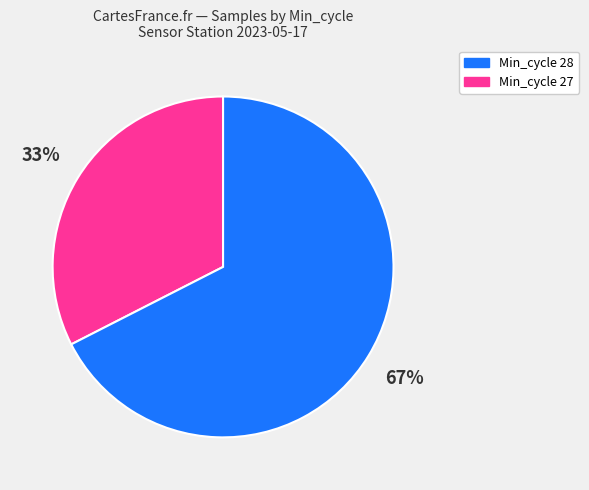

To the nearest percent, what is the average slice percentage?

50%